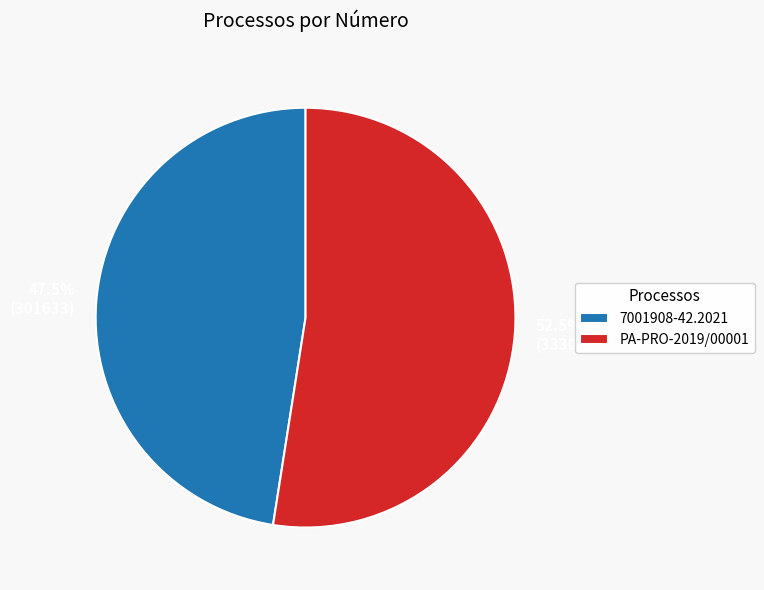

Rank the categories by value from lowest to highest.

7001908-42.2021, PA-PRO-2019/00001